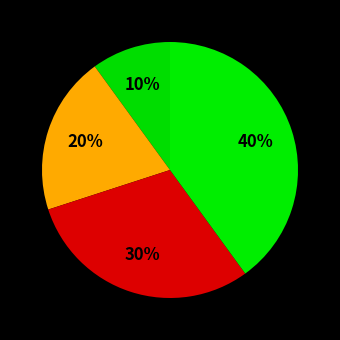

Rank the categories by value from lowest to highest.

Спеціаліст, Спеціаліст другої категорії, Спеціаліст першої категорії, Спеціаліст вищої категорії